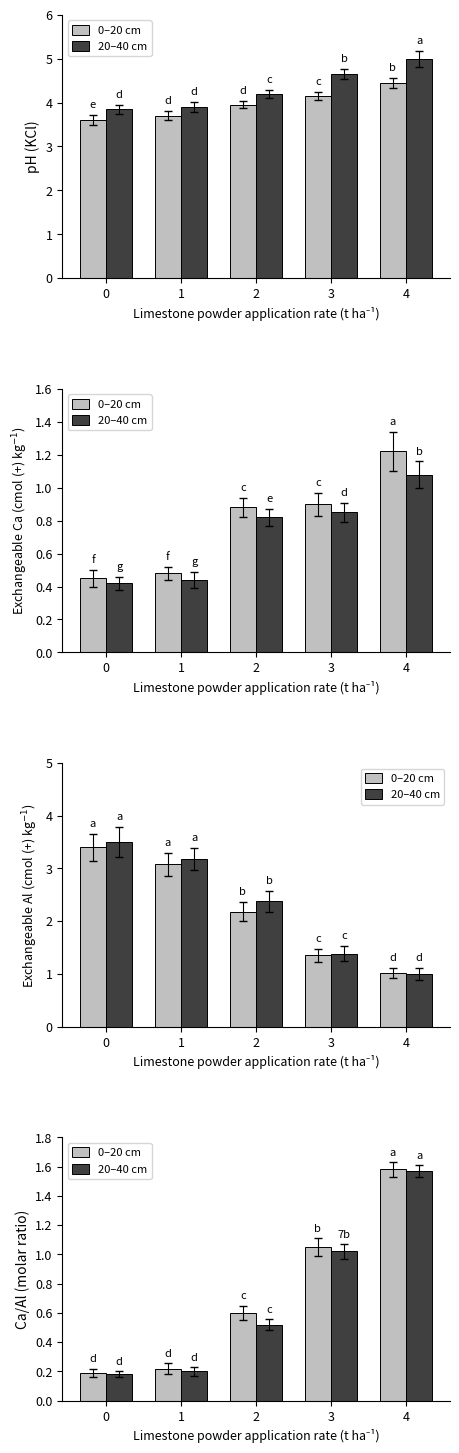

At 0, list the series in order from smallest to largest.

20–40 cm, 0–20 cm